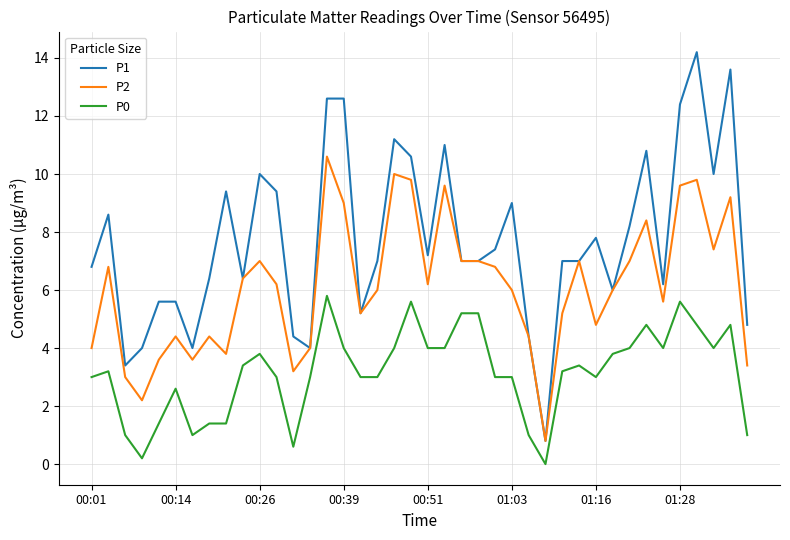

What is the average value of the P0 series?

3.2